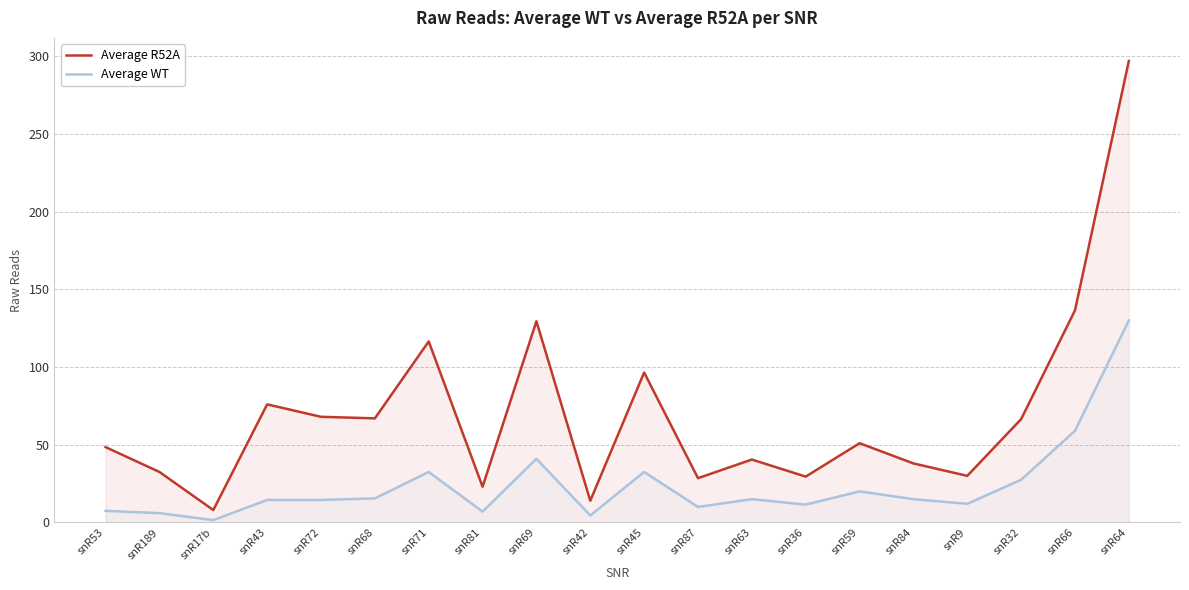

True or false: Average R52A has a value of 28.5 at snR87.

True